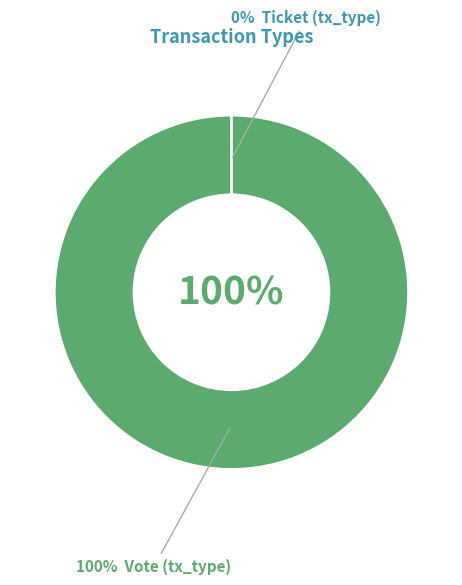

Is the sum of Vote (tx_type) and Ticket (tx_type) greater than half?

Yes